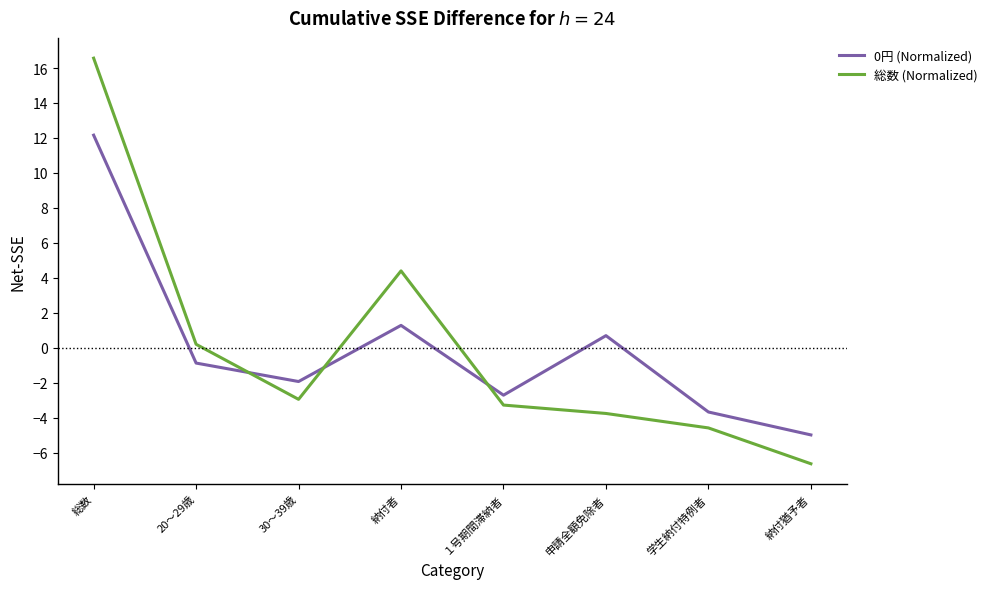

Reading left to right, transcribe all the data shown in this chart.

0円 (Normalized): 12.2	-0.9	-1.9	1.3	-2.7	0.7	-3.7	-5.0
総数 (Normalized): 16.6	0.2	-2.9	4.4	-3.3	-3.8	-4.6	-6.6